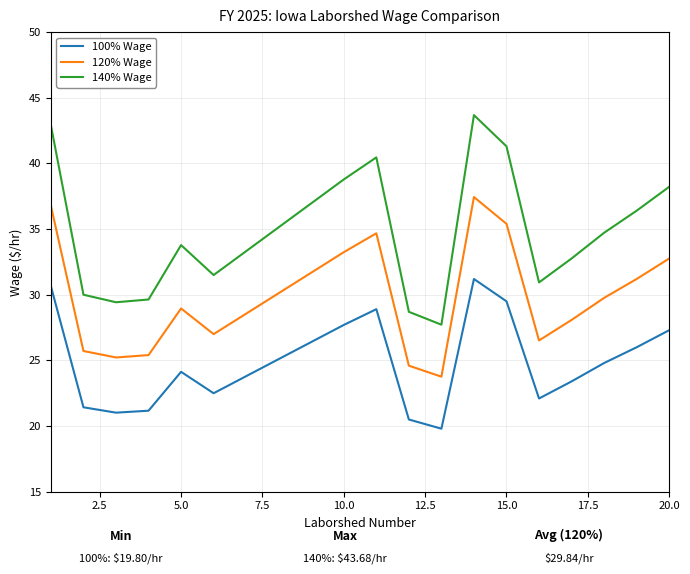

Rank the series by their average value, from highest to lowest.

140% Wage, 120% Wage, 100% Wage